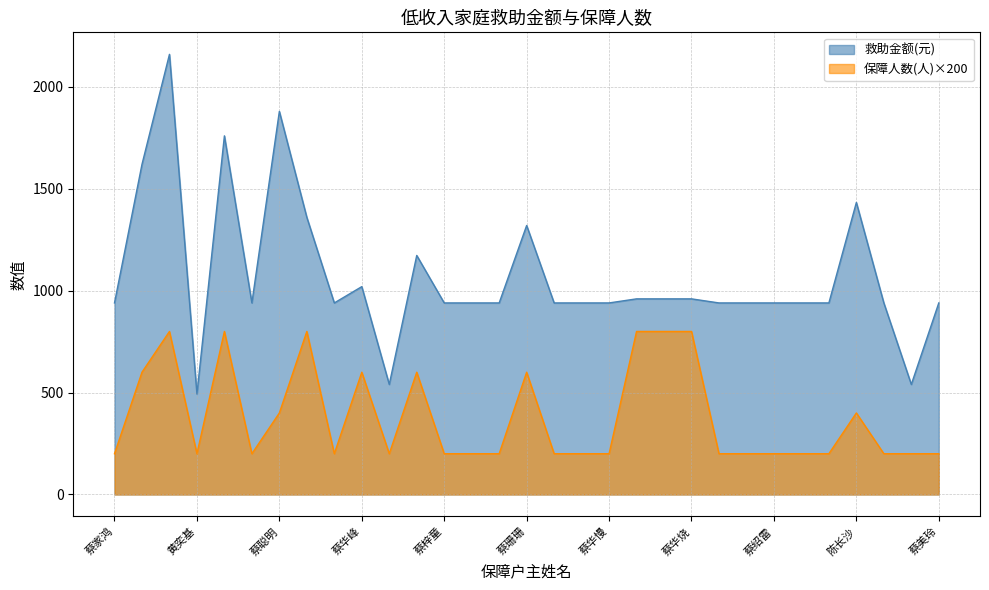

Where is the first local minimum for 保障人数(人)?

黄奕基